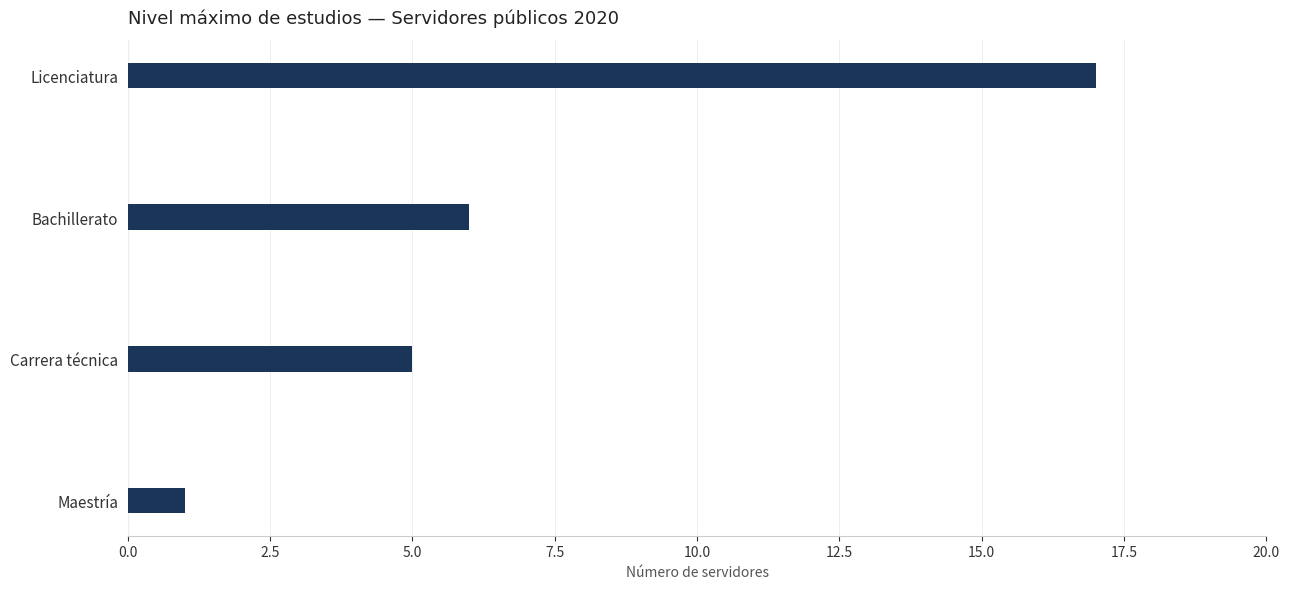

The value at Maestría is 2. True or false?

False